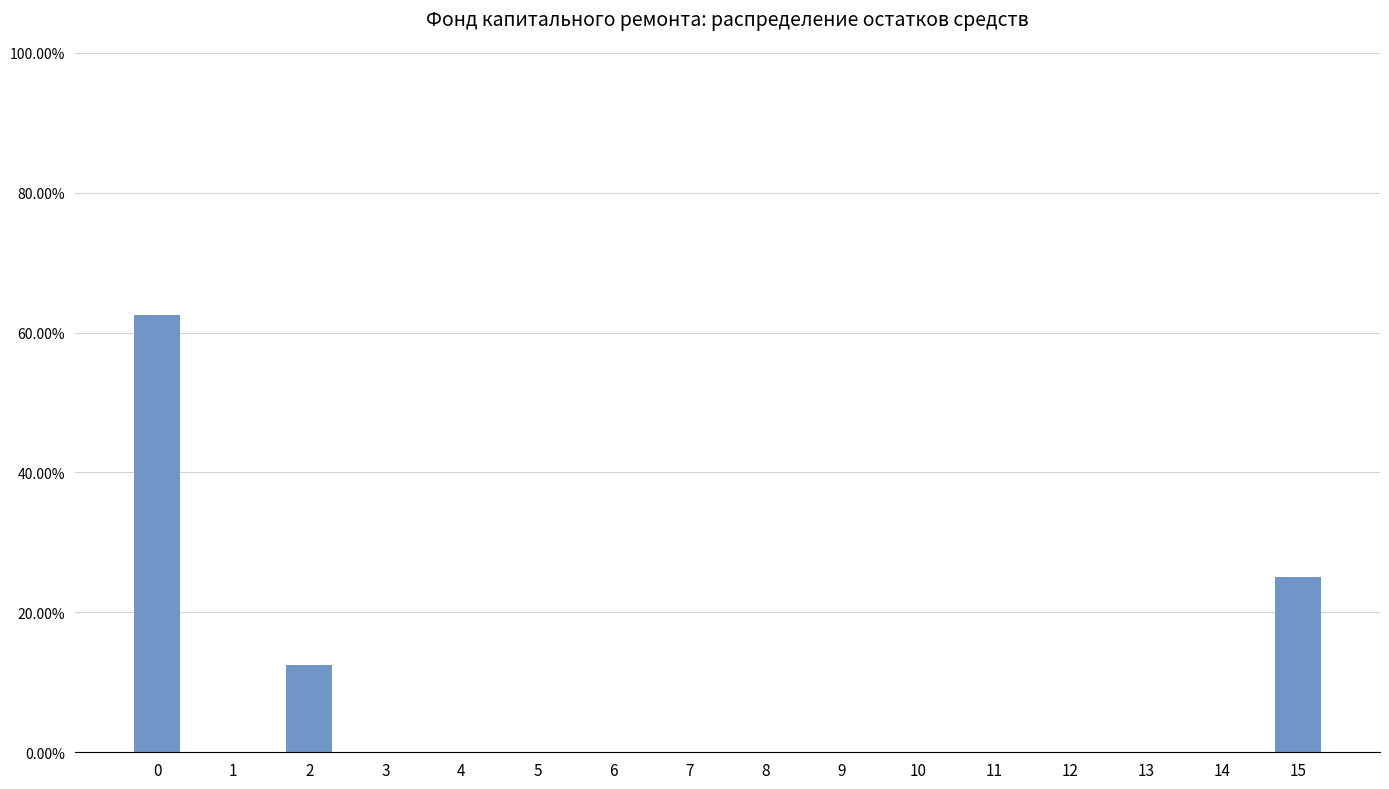

Reading left to right, extract all data points from this chart.

0=62.5	1=0.0	2=12.5	3=0.0	4=0.0	5=0.0	6=0.0	7=0.0	8=0.0	9=0.0	10=0.0	11=0.0	12=0.0	13=0.0	14=0.0	15=25.0